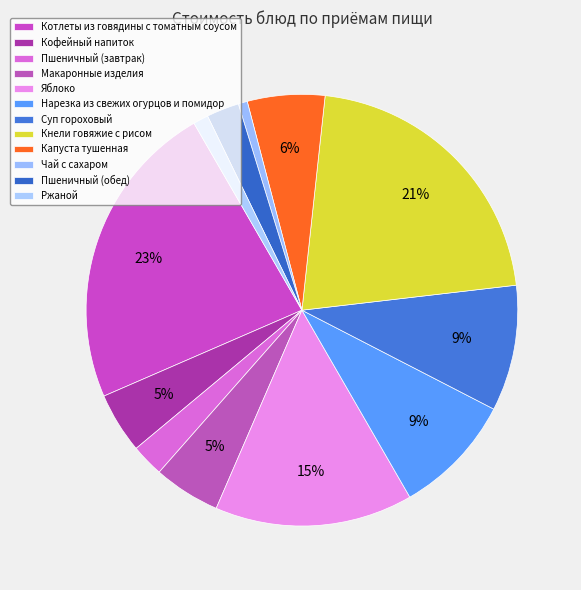

How many segments does this pie chart have?

12